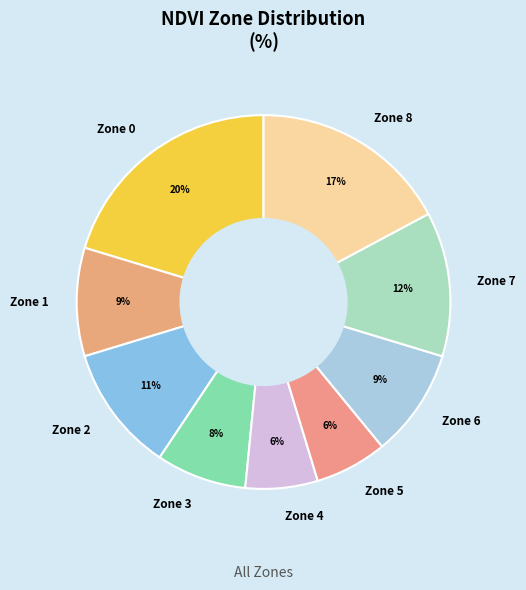

Count the number of slices in the pie.

9